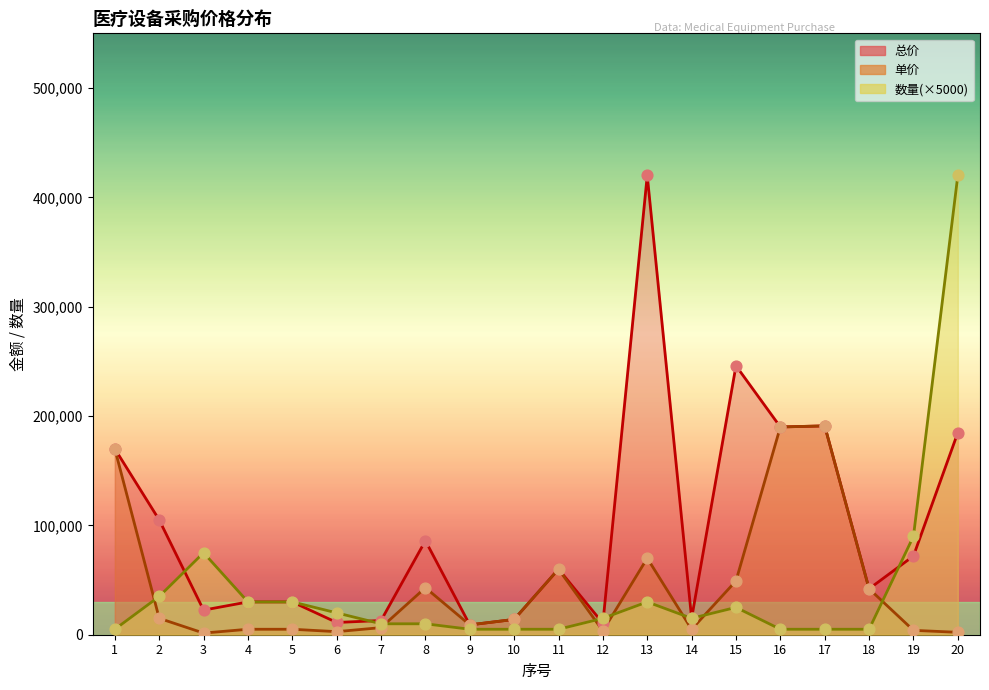

Which series reaches the maximum Y coordinate?

总价